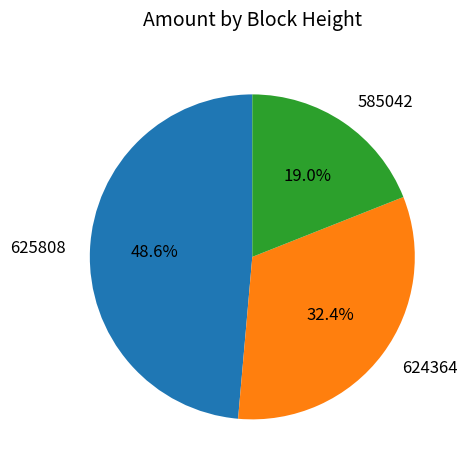

Count the number of slices in the pie.

3